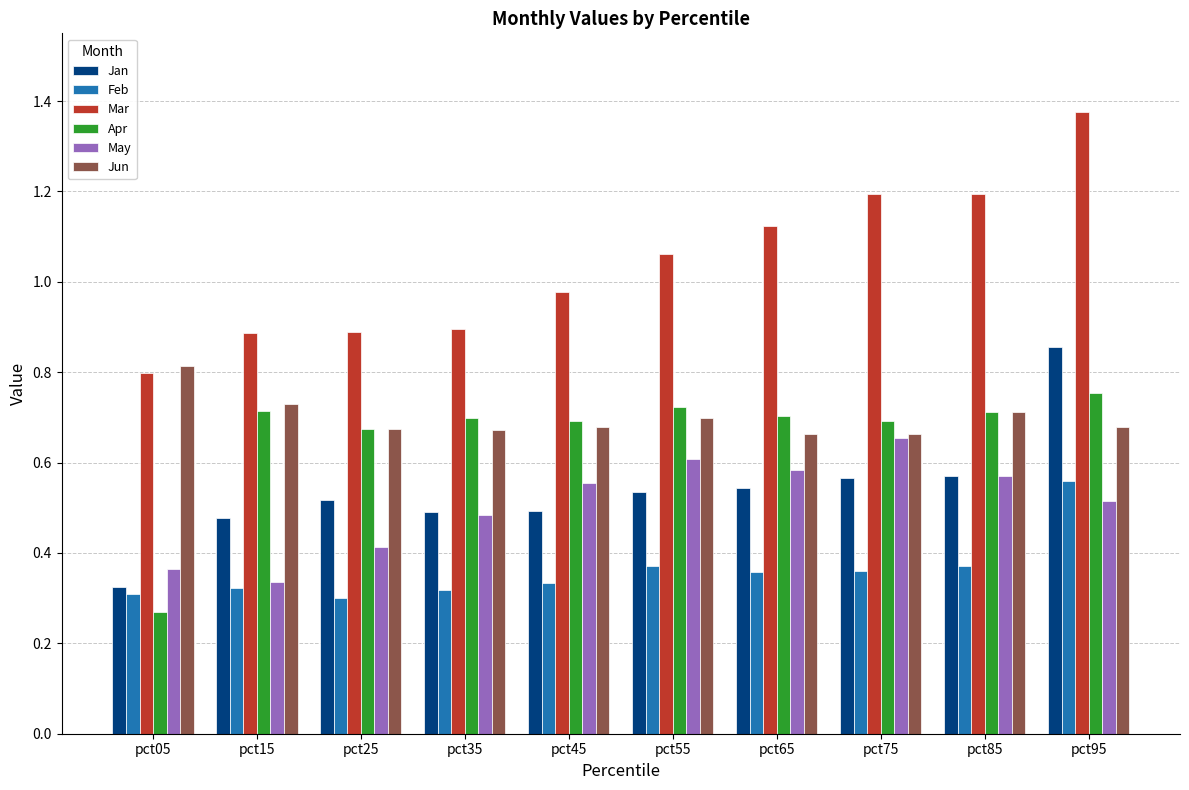

Which series has the largest total across all categories?

Mar